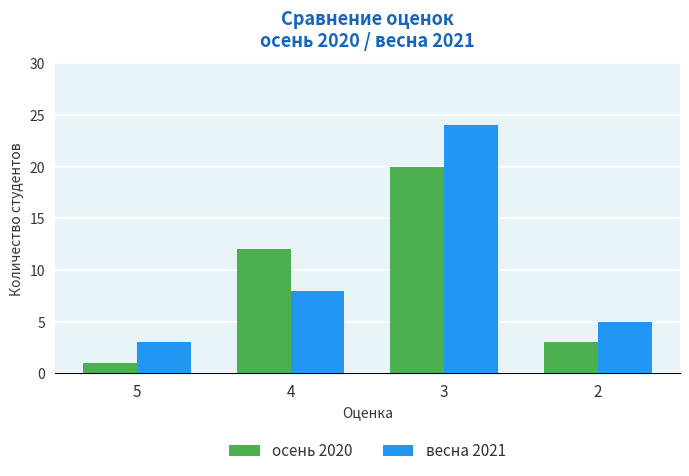

What is the sum of all осень 2020 values?

36